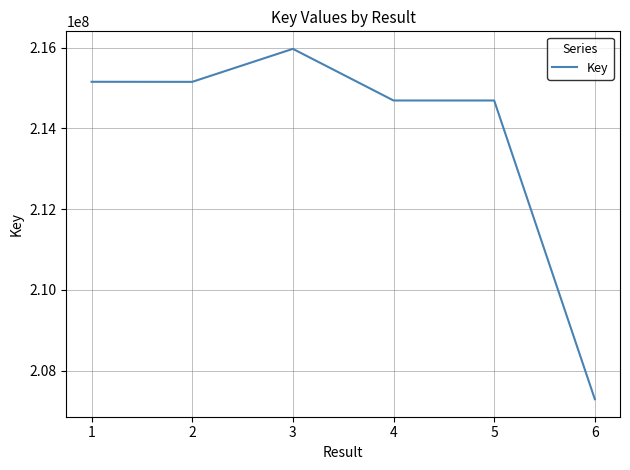

Where is the first local minimum?

2